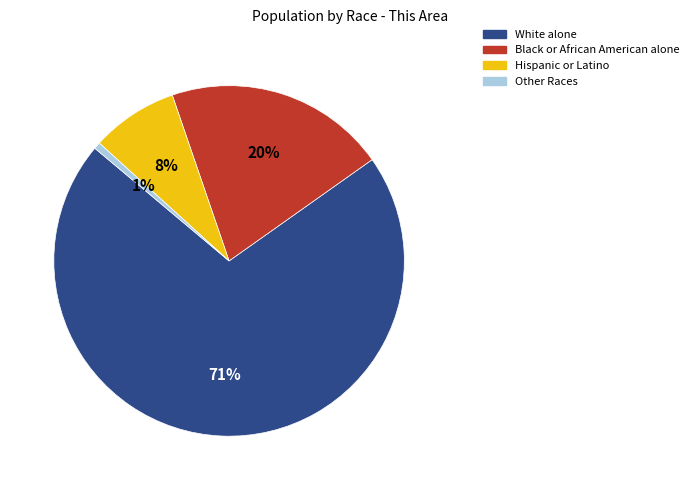

Is there any slice that represents more than half of the pie?

Yes